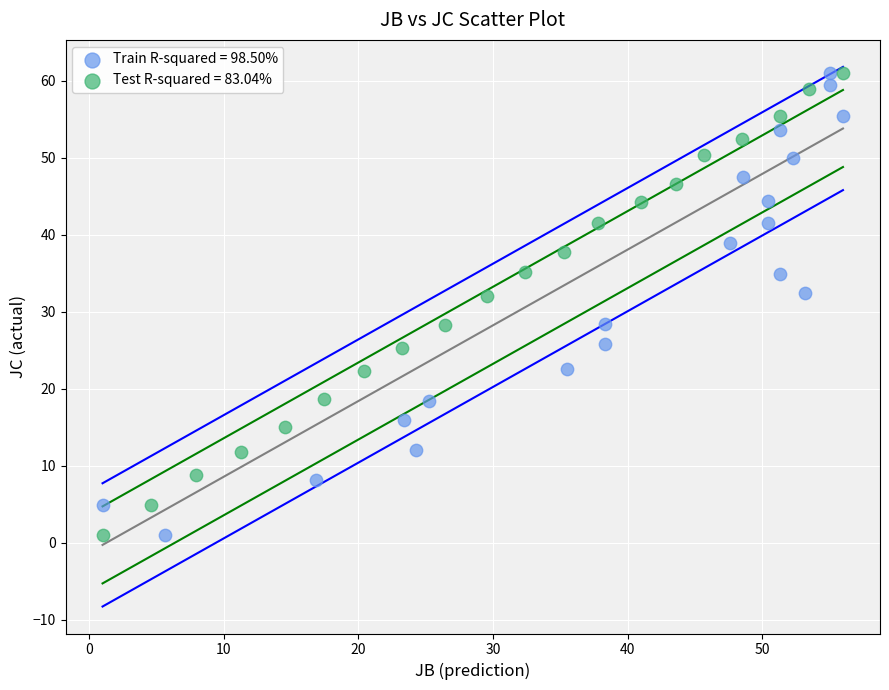

What are all the series names shown in the legend?

Train R-squared = 98.50%, Test R-squared = 83.04%